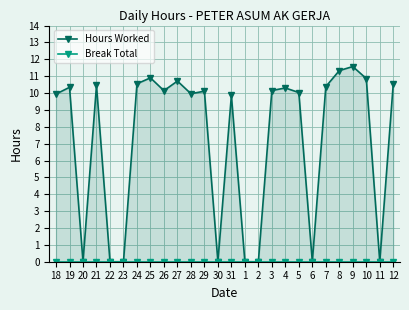

True or false: Hours Worked and Break Total cross at least once.

False